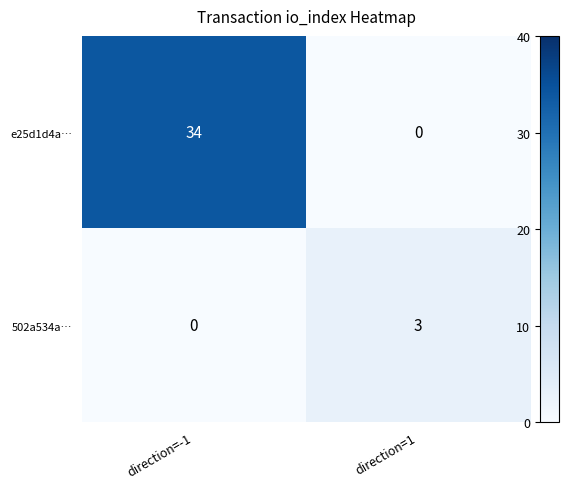

Reading left to right, transcribe all the data shown in this chart.

e25d1d4a…: direction=-1=34	direction=1=0
502a534a…: direction=-1=0	direction=1=3